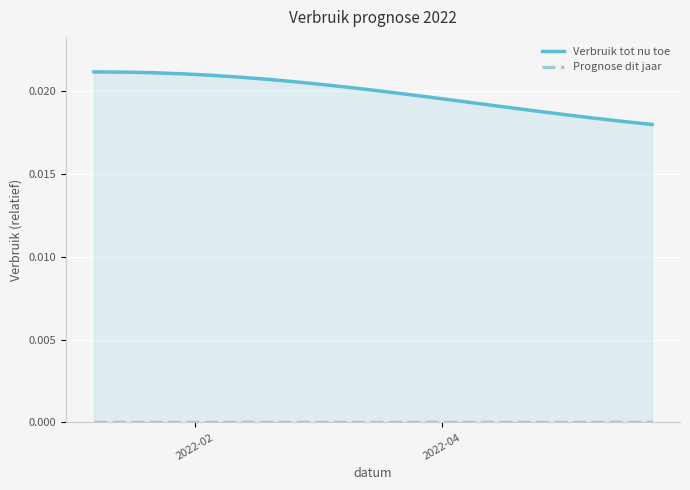

True or false: Prognose dit jaar has more than 1 interior local peaks.

False